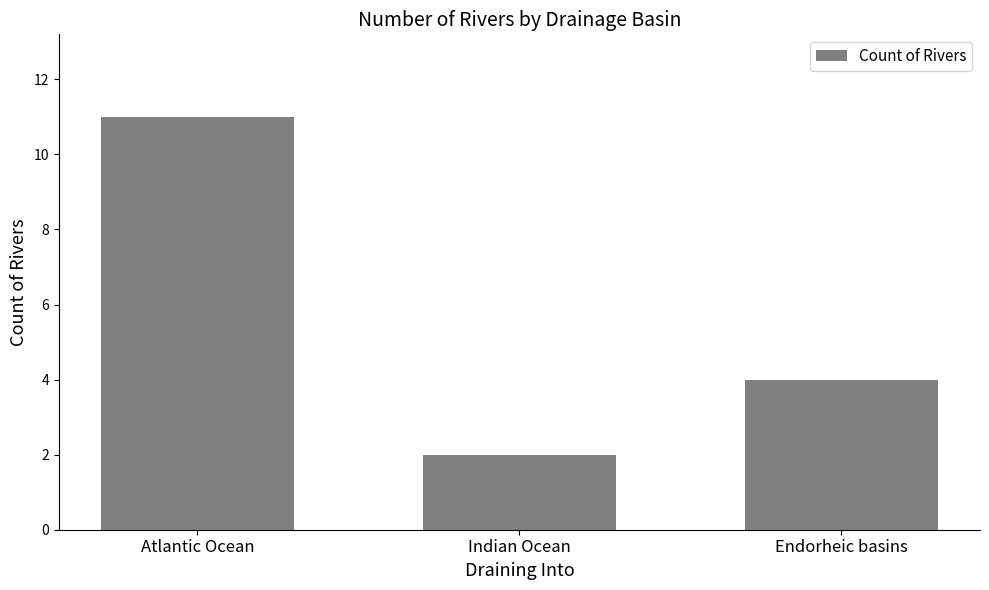

What position from the left is Endorheic basins?

3